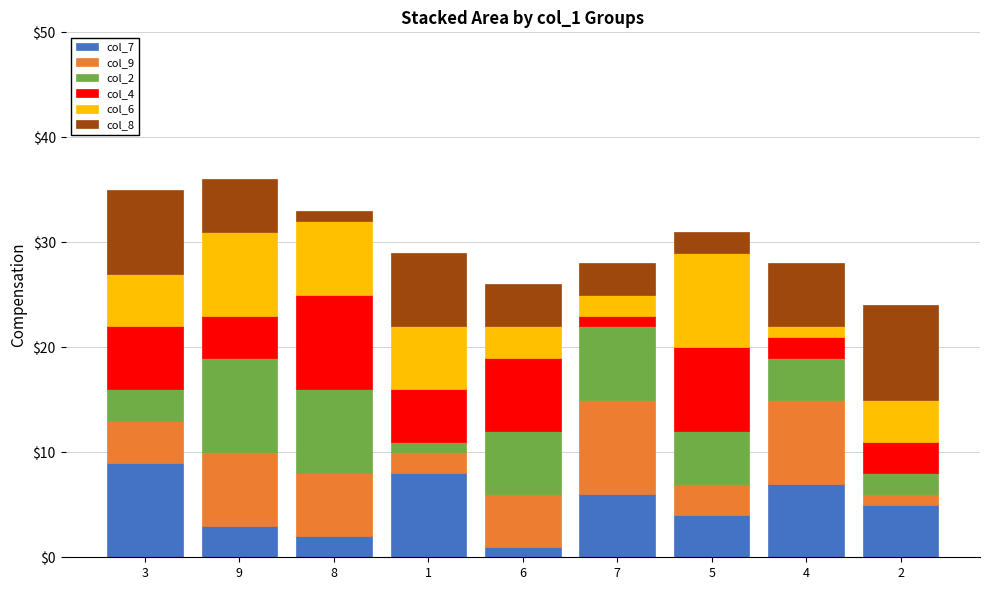

True or false: col_7 has a value of 6 at 7.

True